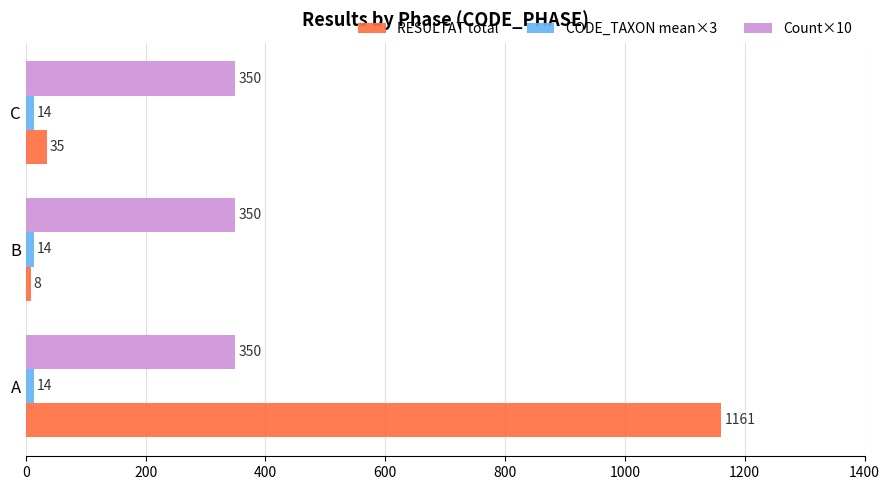

At which label does RESULTAT total reach its peak?

A